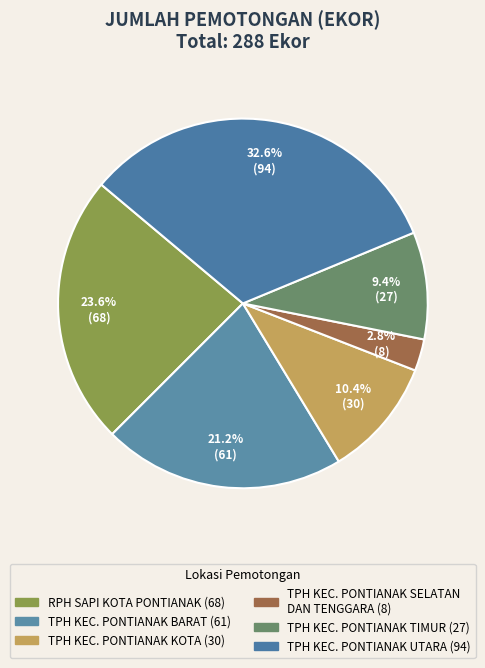

Is there any slice that represents more than half of the pie?

No